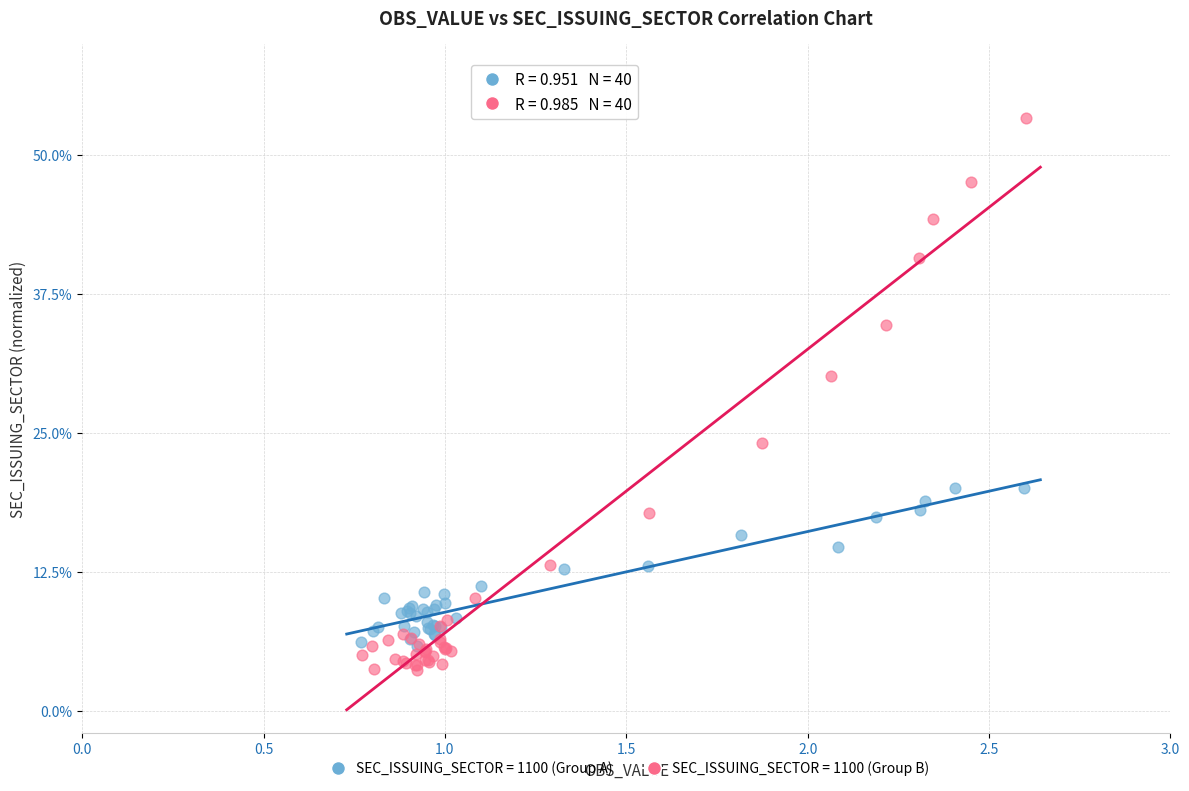

What are all the series names shown in the legend?

SEC_ISSUING_SECTOR = 1100 (Group A), SEC_ISSUING_SECTOR = 1100 (Group B)